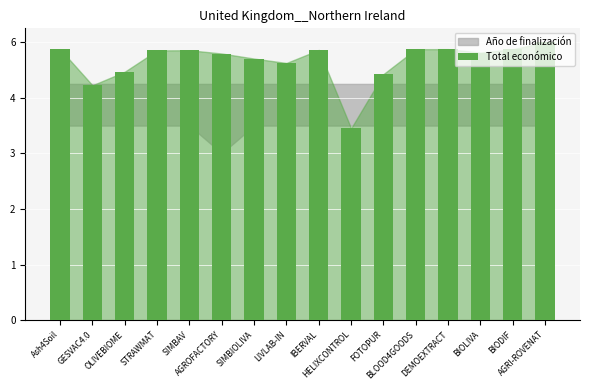

At which category does the chart reach its minimum across all series?

HELIXCONTROL